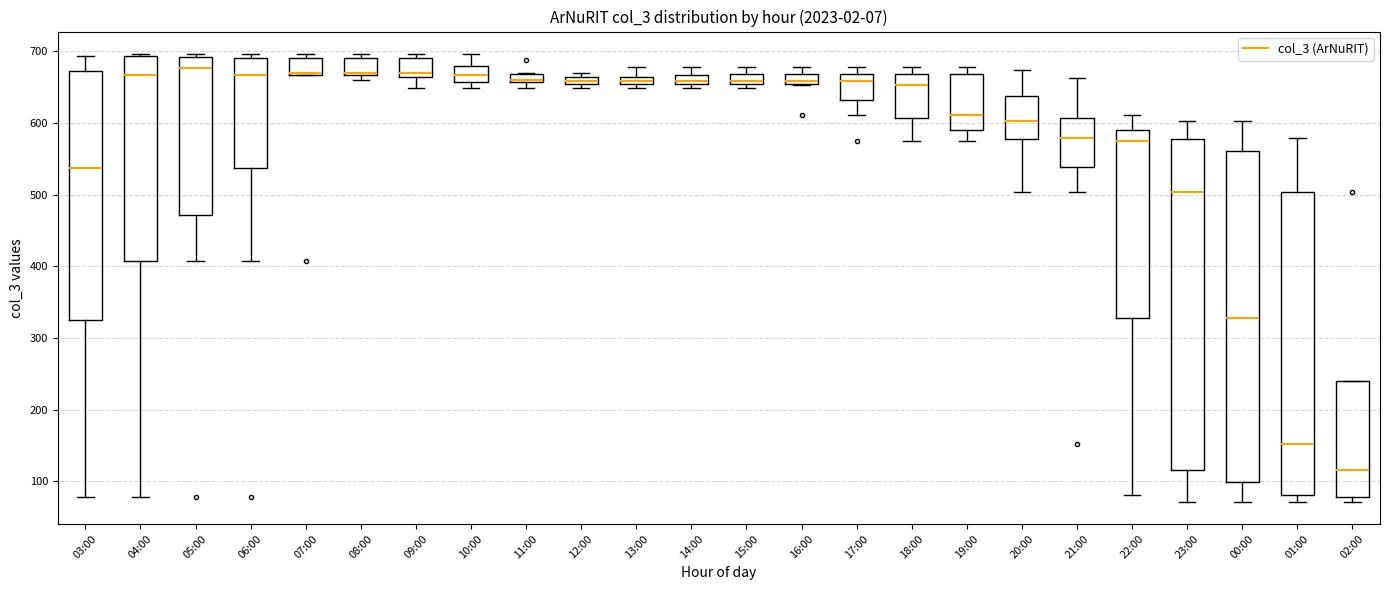

Where is the lower edge of the box for 20:00 on the y-axis? The values are not printed on the chart, so give them approximately, as read against the axis.

580